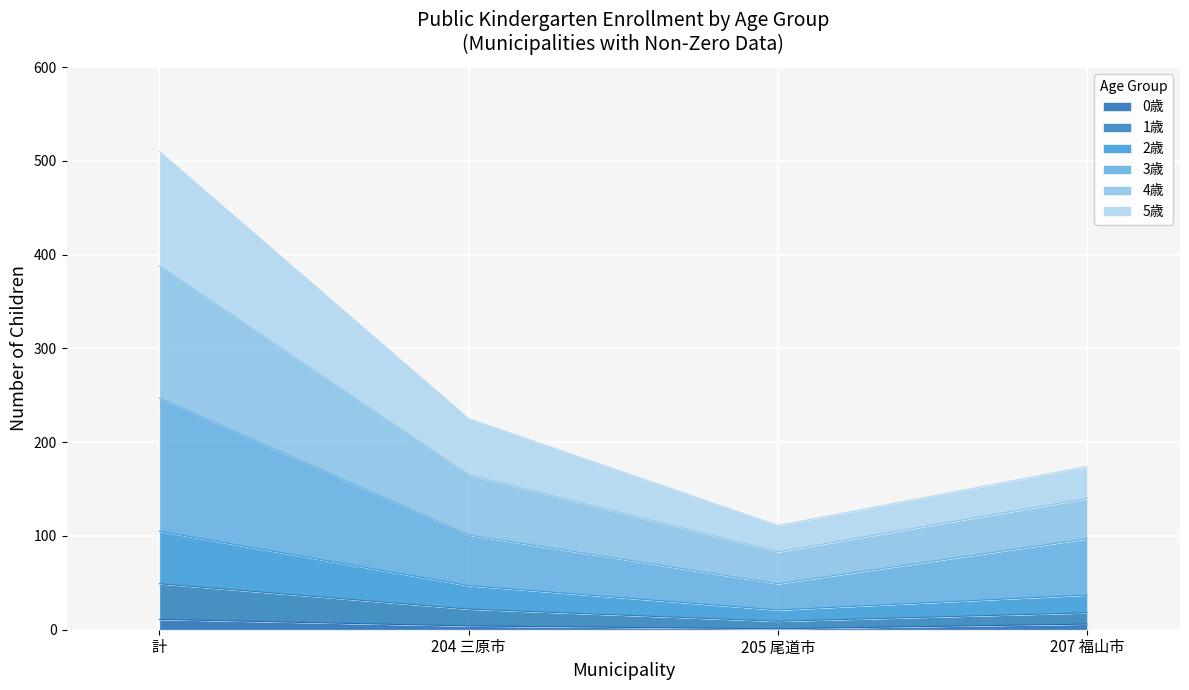

At which category is the sum across all series the highest?

計